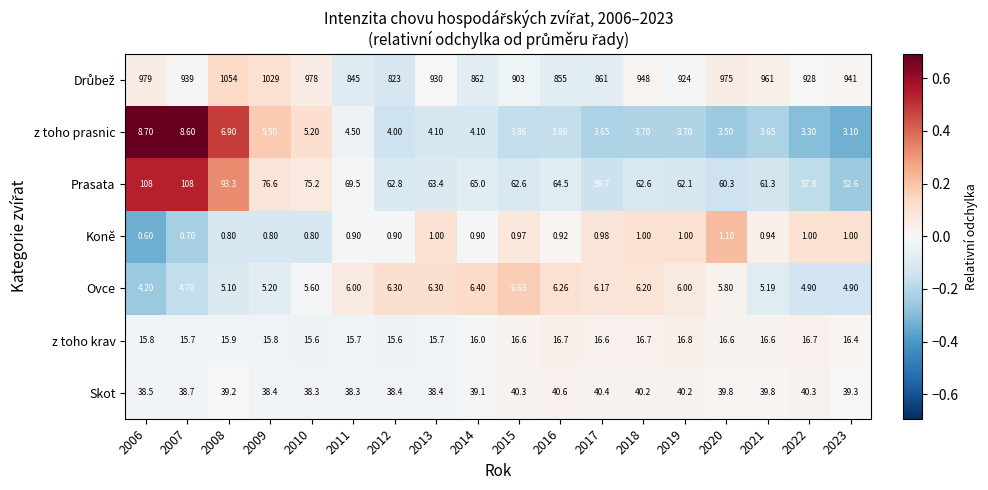

Is the value of Koně at 2022 greater than the value of Prasata at 2021?

No